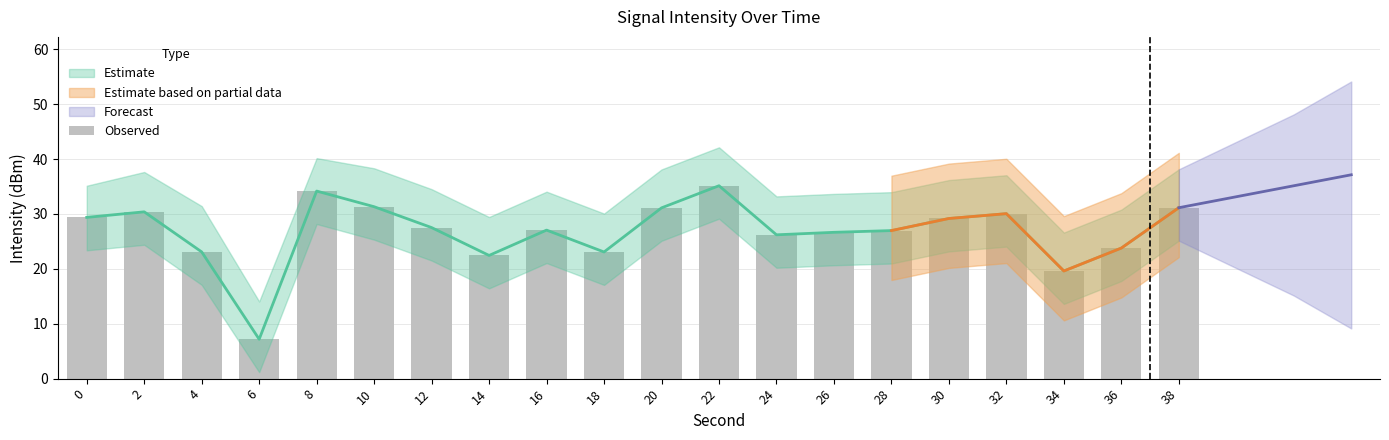

Which has a higher value, 10 or 14?

10